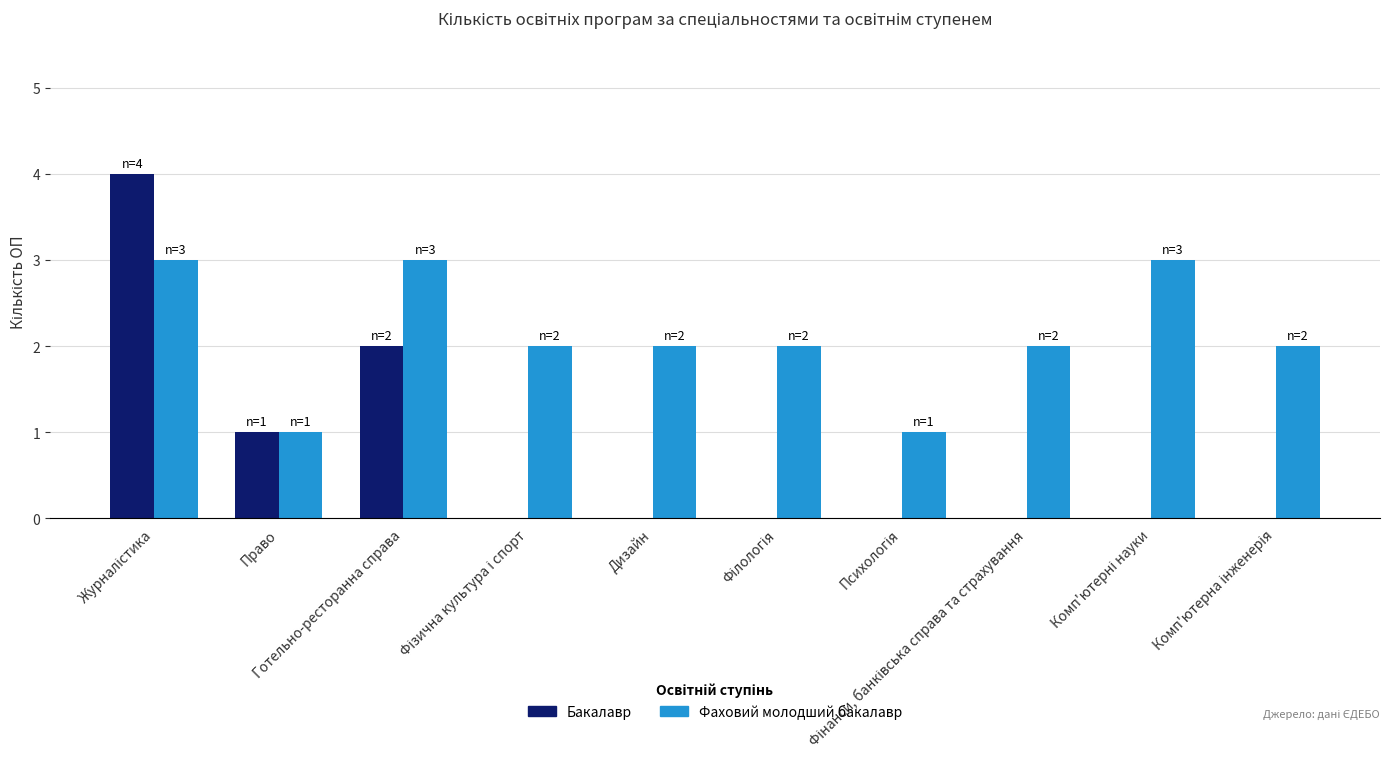

Does the chart contain stacked bars?

No